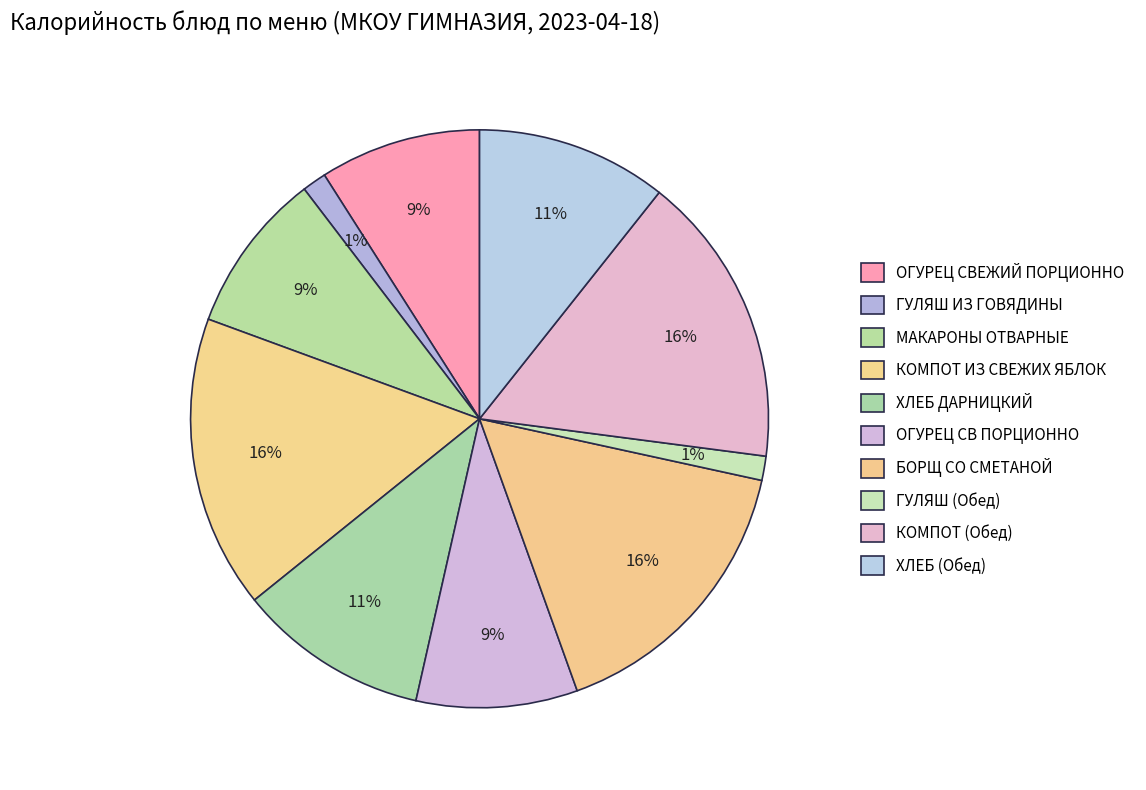

Does КОМПОТ (Обед) represent more than half of the total?

No